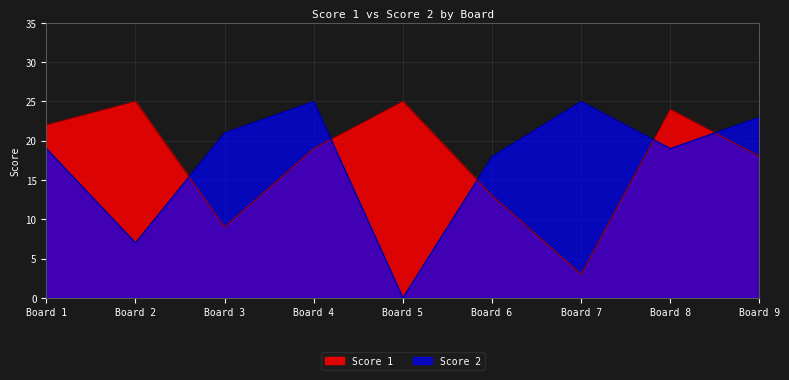

Where do Score 1 and Score 2 first cross each other?

Board 2 and Board 3